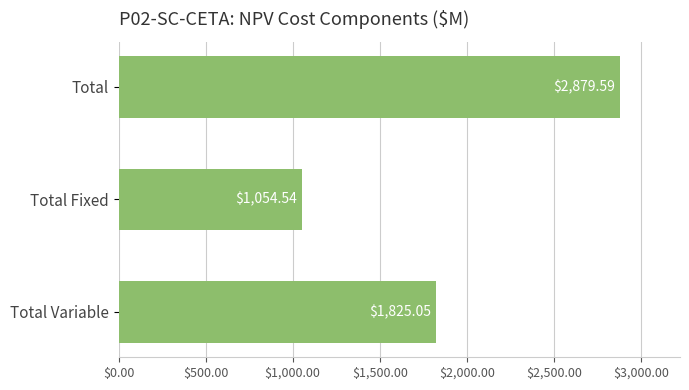

At which label is the value closest to 1967?

Total Variable